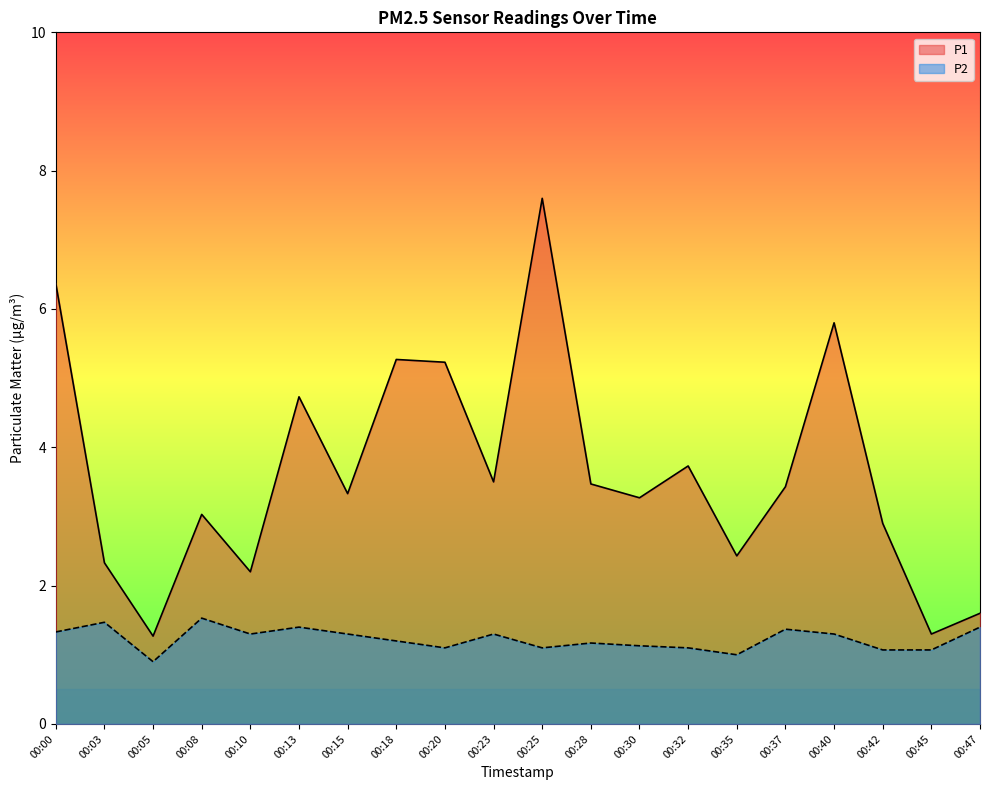

What is the difference between the maximum and second lowest values in the P1 series?

6.3